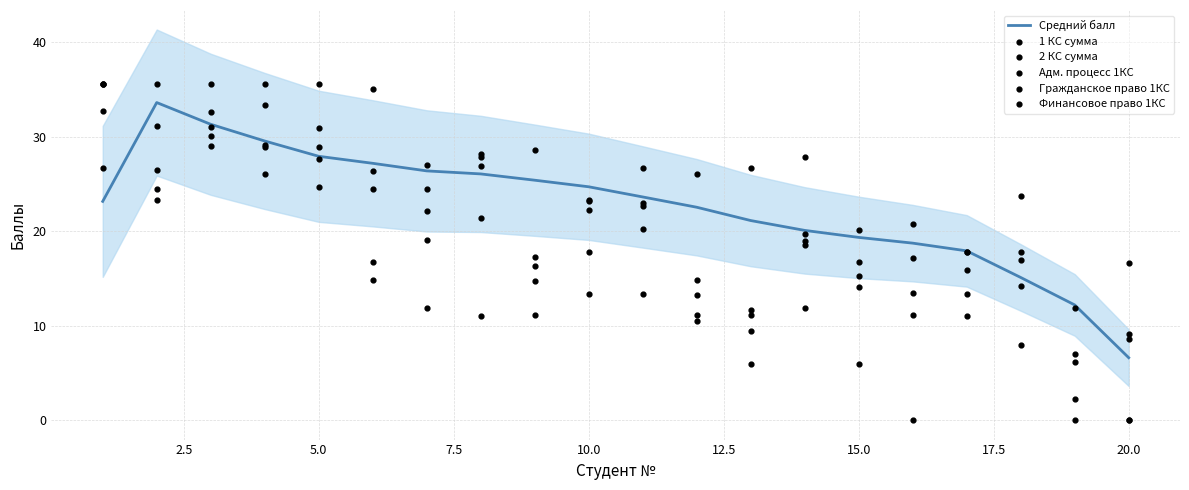

Which series reaches the minimum Y coordinate?

Адм. процесс 1КС